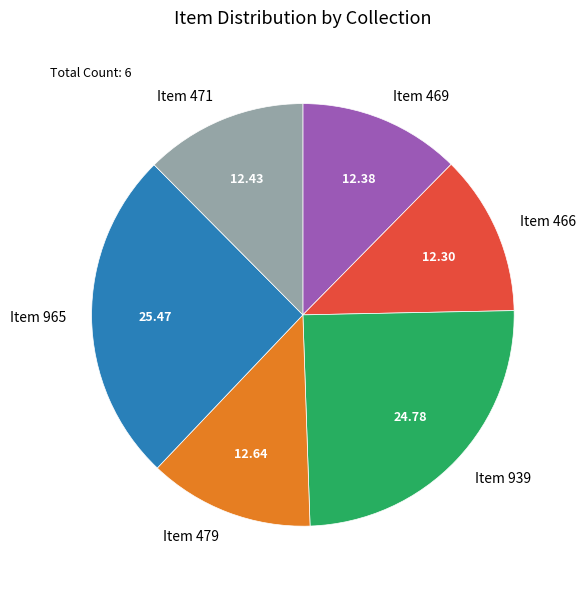

Count the number of slices in the pie.

6